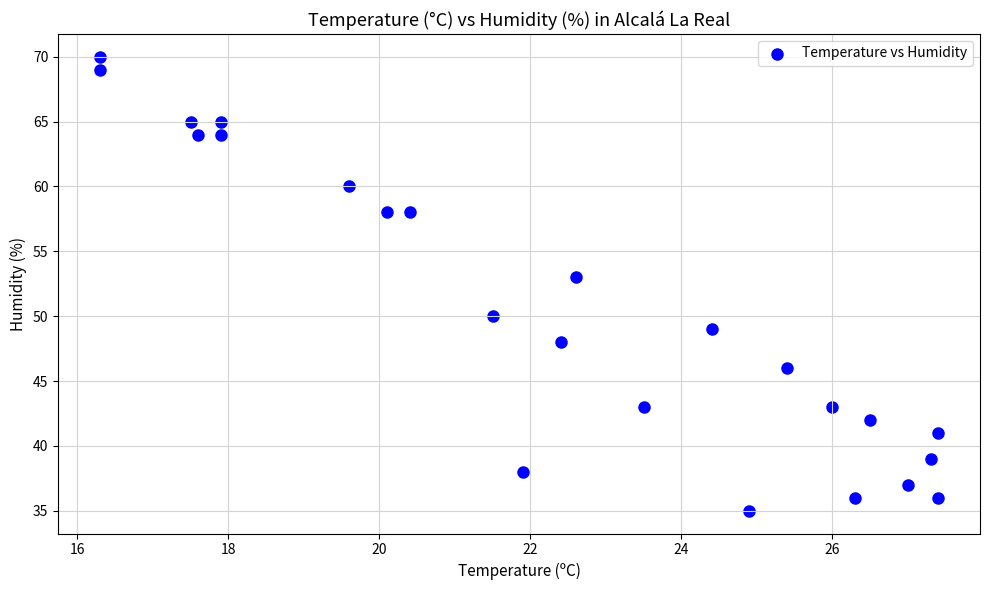

What is the range of Y values (max minus min)?

35